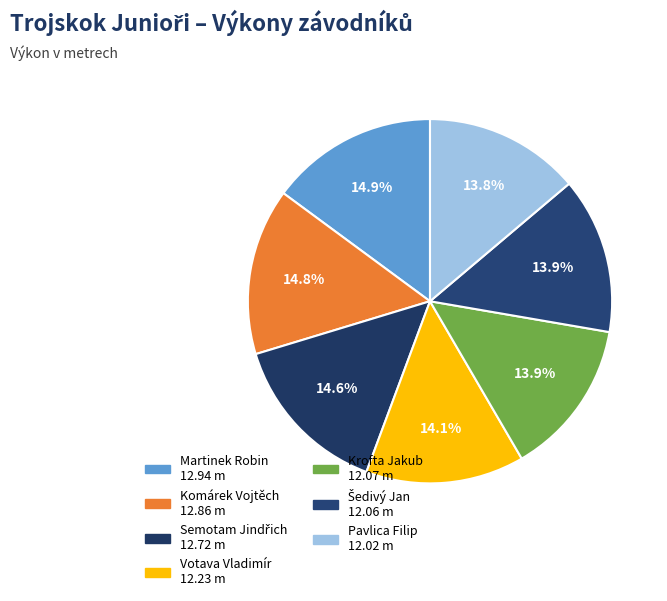

What is the largest slice in the pie chart?

Martinek Robin